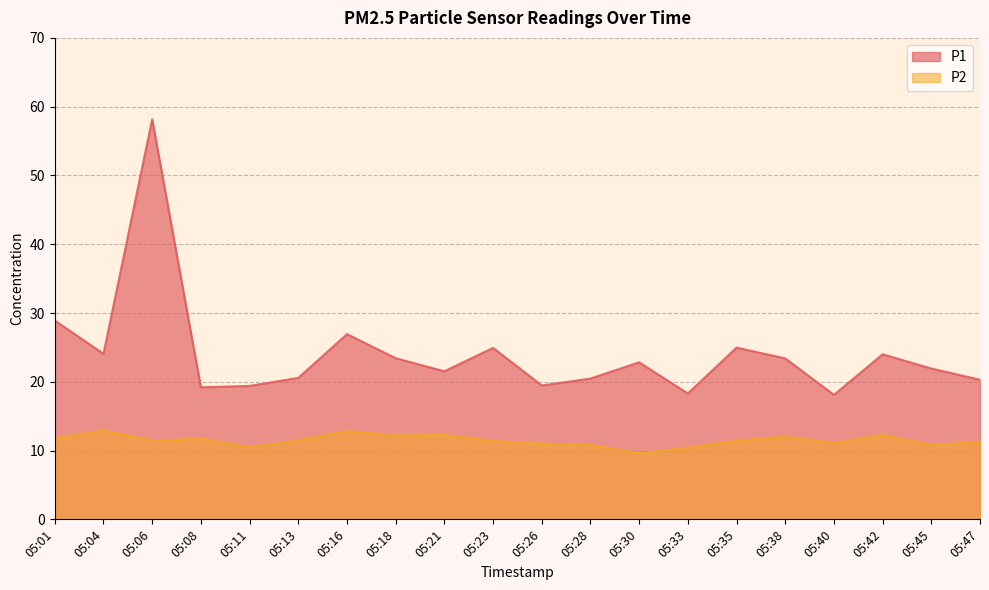

How many data points does each series have?

20